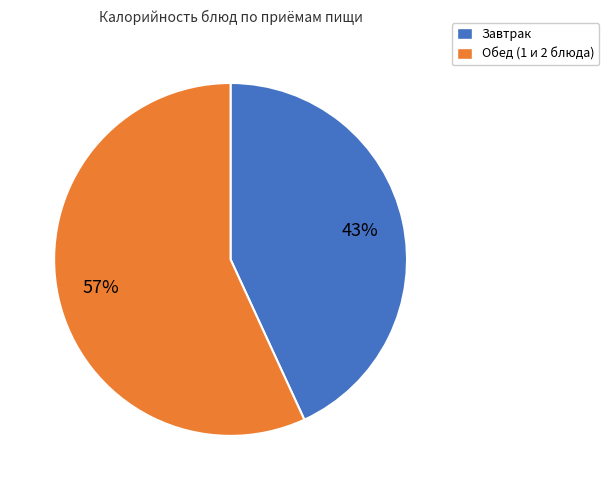

To the nearest percent, what is the average slice percentage?

50%